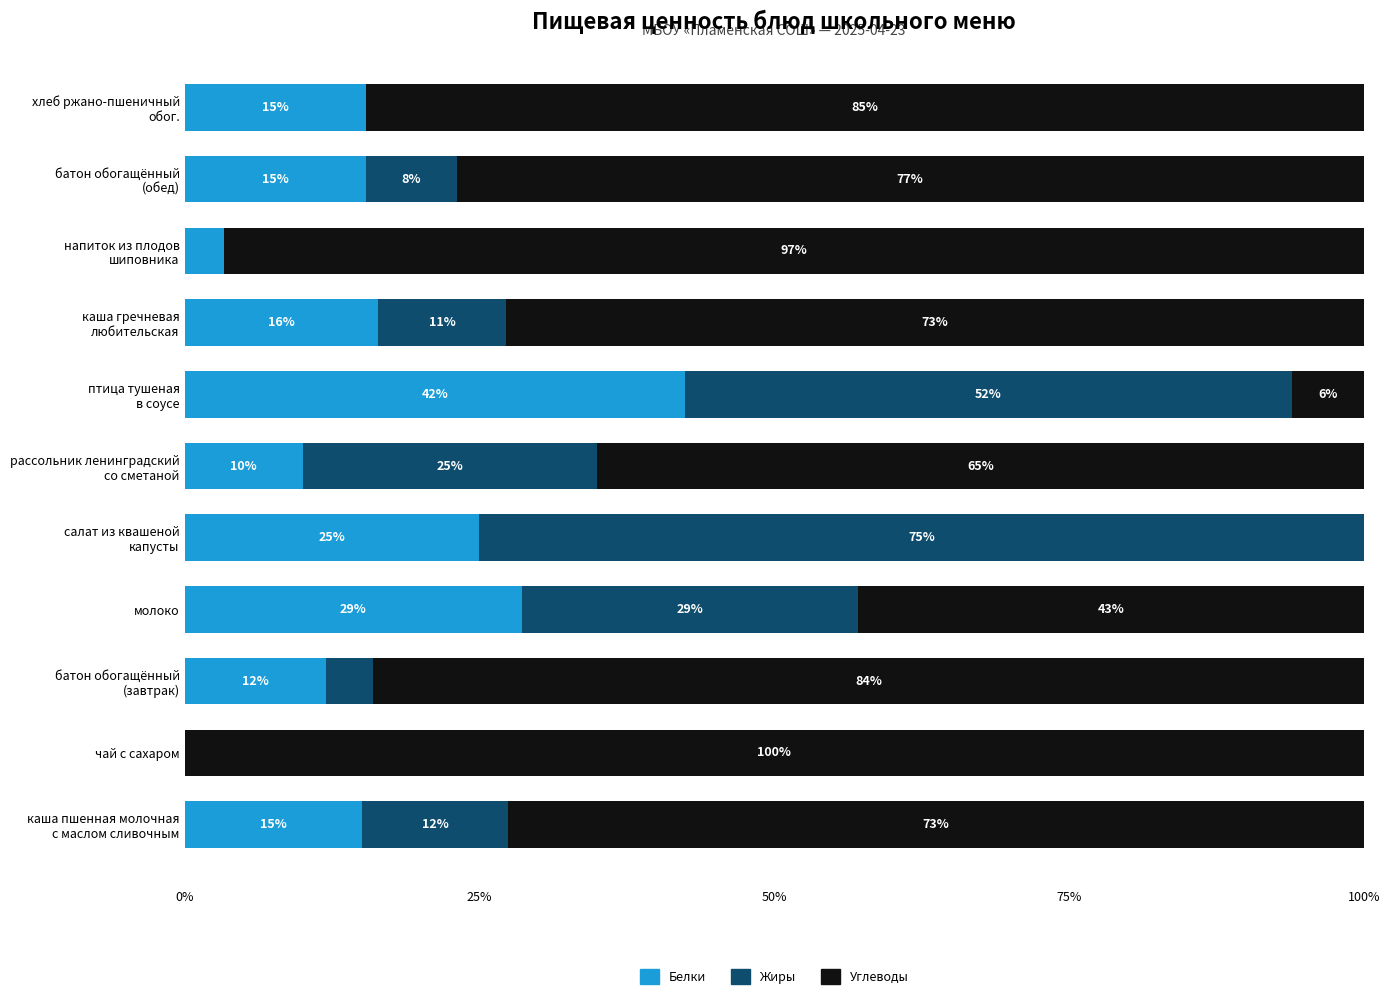

What is the maximum value for Белки?

42.4